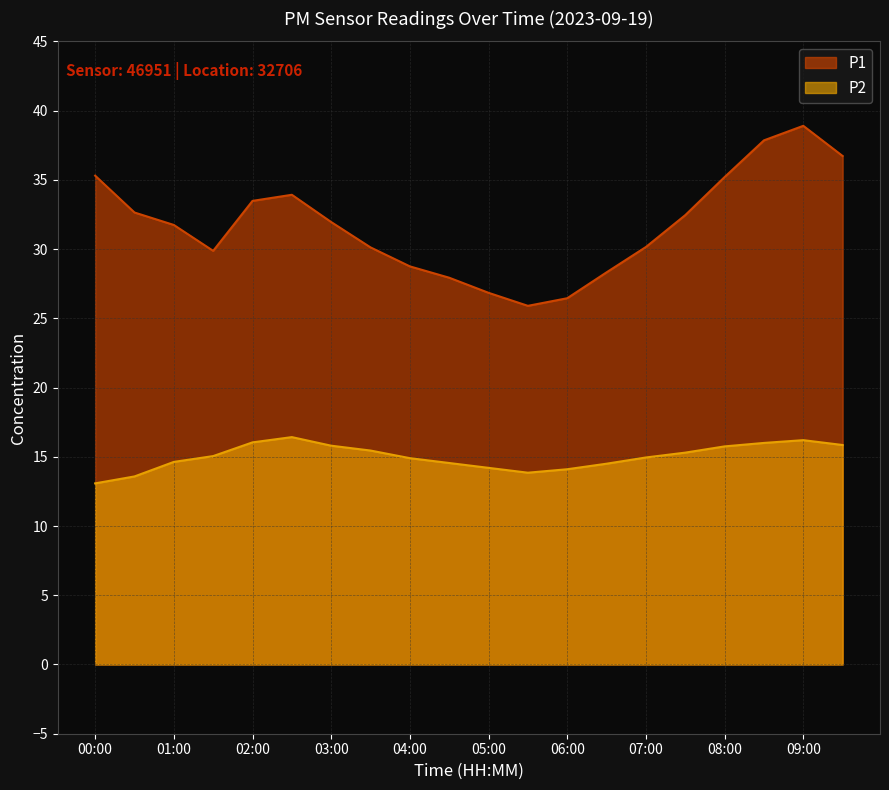

Does the chart display data point markers on the line(s)?

No